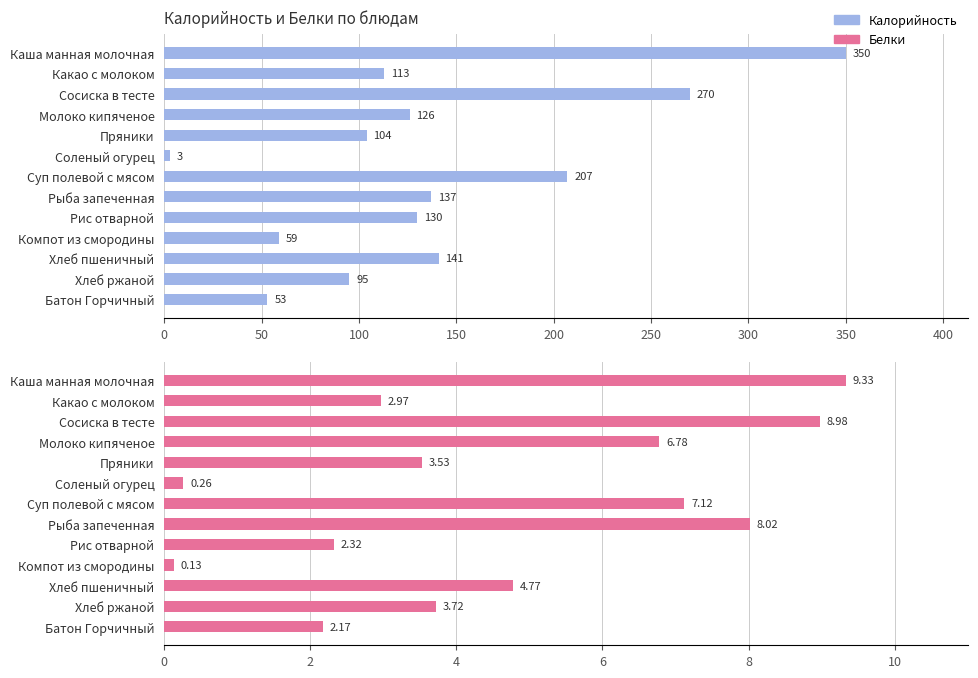

How many data points does each series have?

13